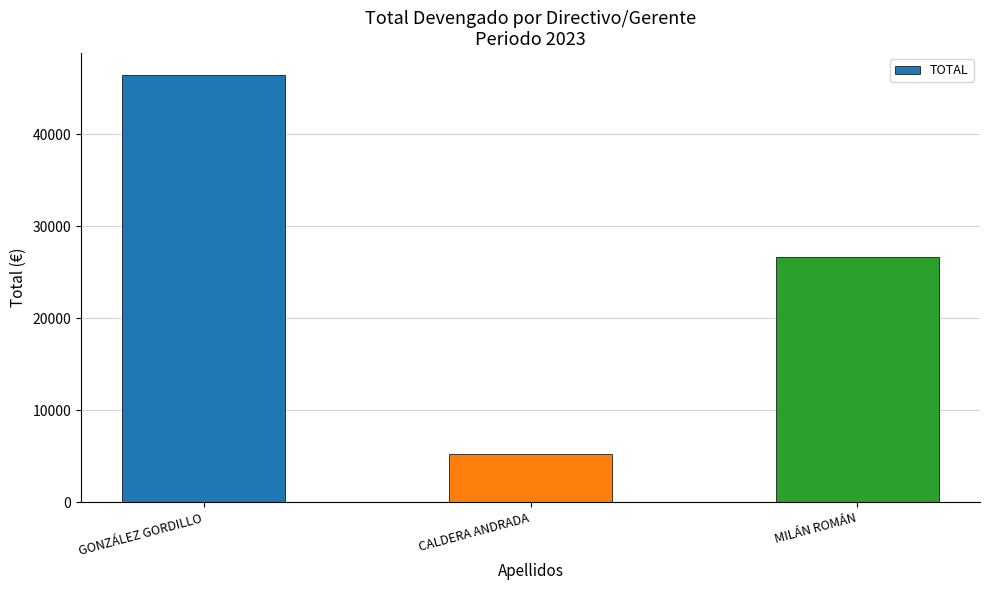

Where is the data nearest to the value 25873?

MILÁN ROMÁN